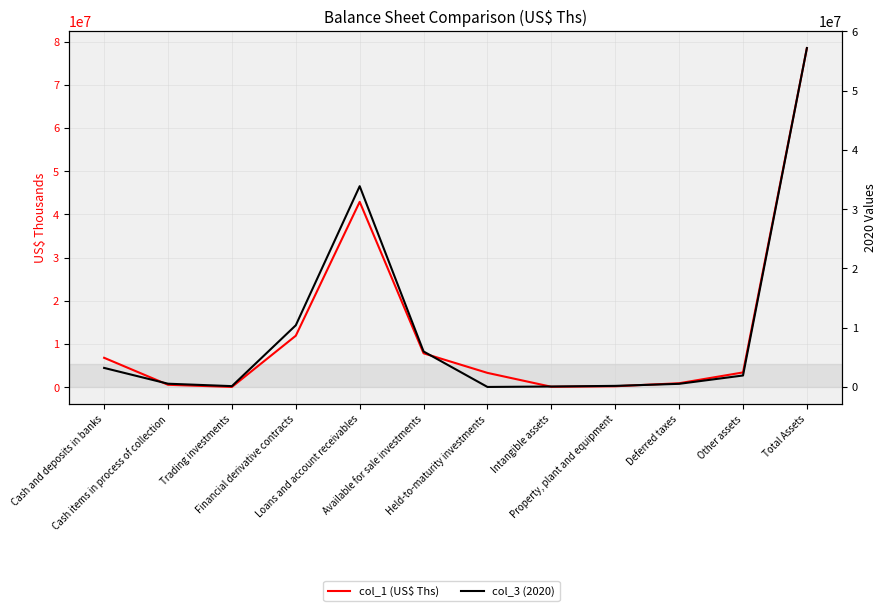

Is it true that col_3 (2020) equals 215774.8 at Trading investments?

False